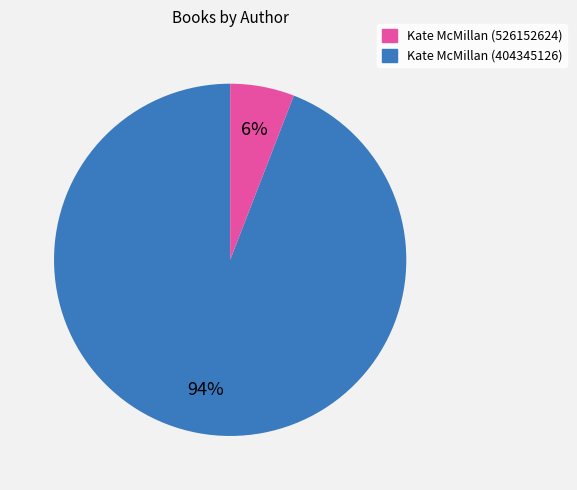

Is there a majority slice in this chart?

Yes